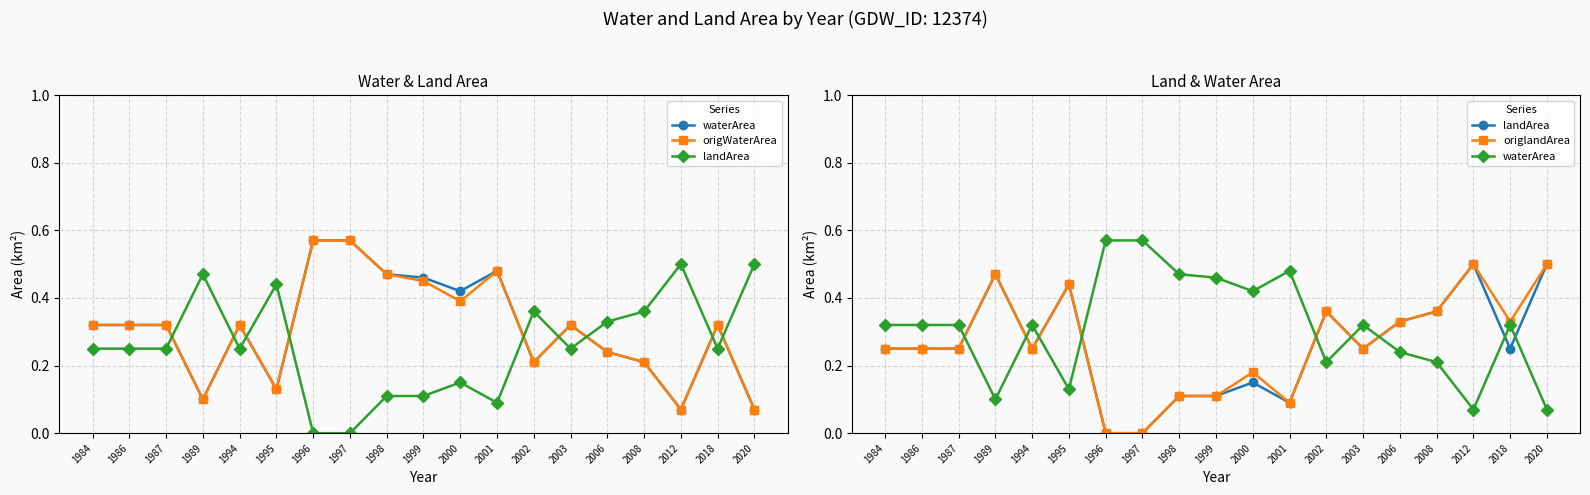

How many interior local valleys does the origWaterArea series have?

5